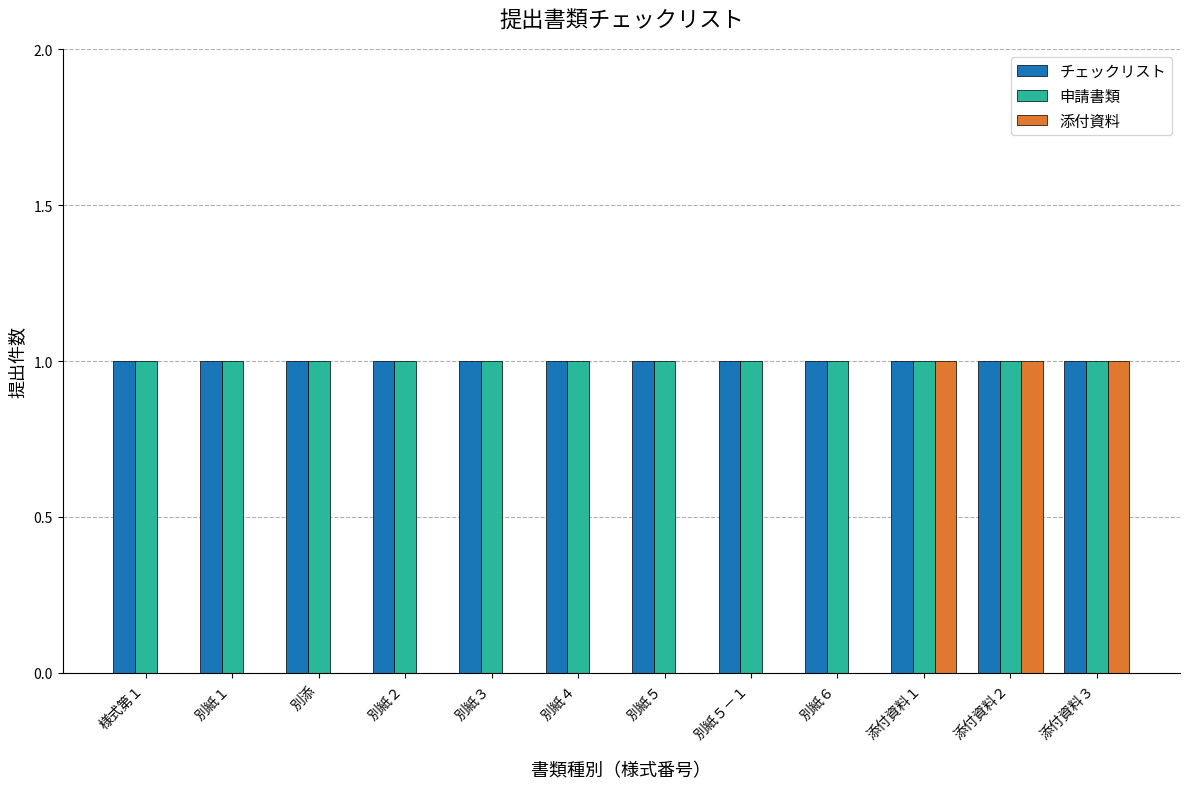

Which series changed the most between 別紙６ and 添付資料２?

添付資料